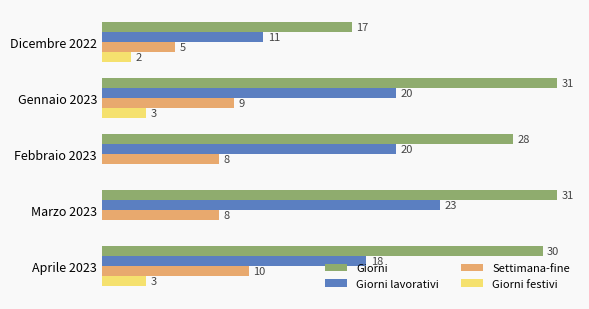

Where is Giorni nearest to the value 24?

Febbraio 2023